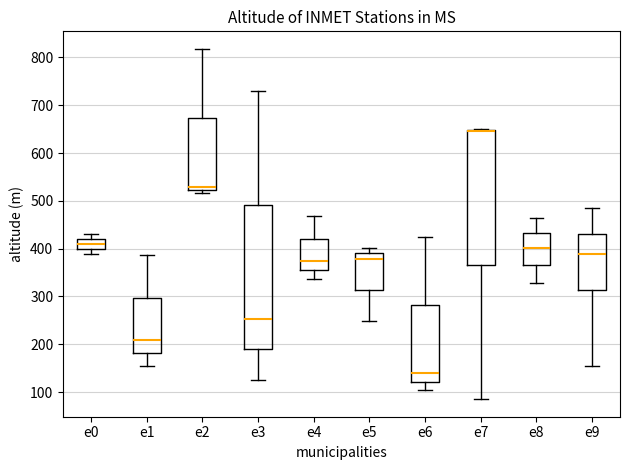

Reading left to right, read every box against the y-axis: the position of its median line, the range the box covers, and the ends of its whiskers. The values are not printed on the chart, so give them approximately, as read against the axis.

e0: median 410, box 400 to 420, whiskers 390 to 430
e1: median 210, box 180 to 300, whiskers 160 to 390
e2: median 530, box 520 to 670, whiskers 520 (just below the box's lower edge) to 820
e3: median 250, box 190 to 490, whiskers 130 to 730
e4: median 370, box 350 to 420, whiskers 340 to 470
e5: median 380, box 310 to 390, whiskers 250 to 400
e6: median 140, box 120 to 280, whiskers 100 to 420
e7: median 650 (drawn on the box's upper edge), box 370 to 650, whiskers 90 to 650
e8: median 400, box 370 to 430, whiskers 330 to 460
e9: median 390, box 310 to 430, whiskers 160 to 490